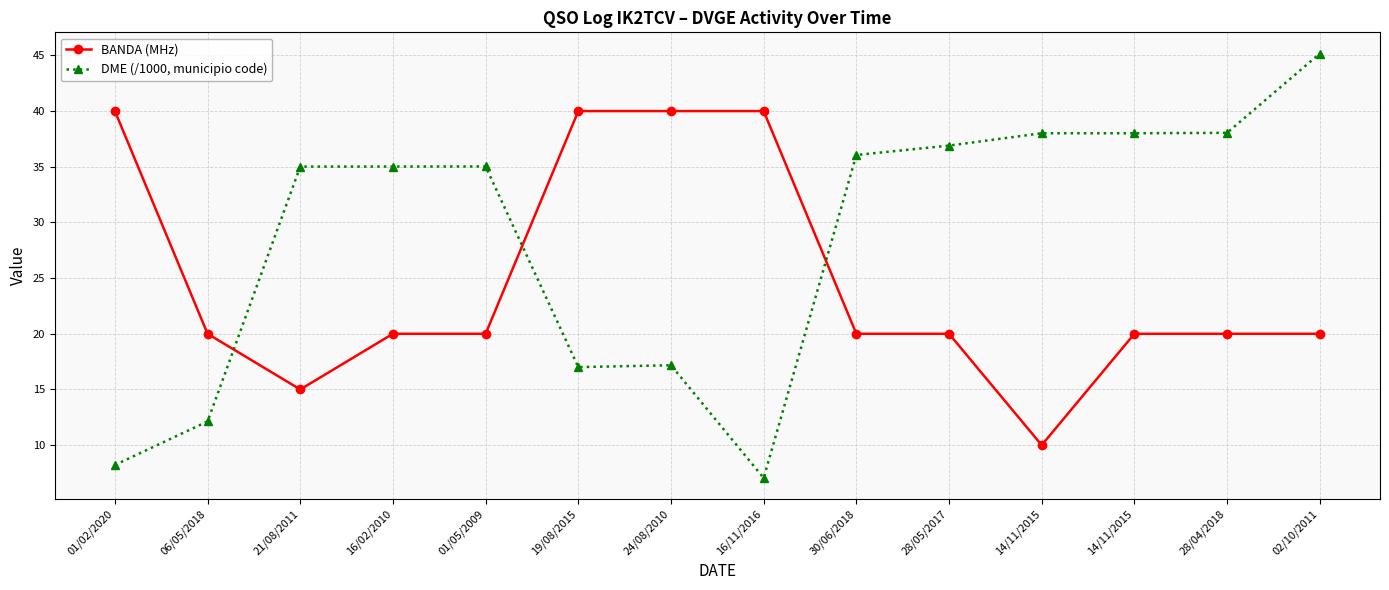

Rank the series by their average value, from lowest to highest.

BANDA (MHz), DME (/1000, municipio code)